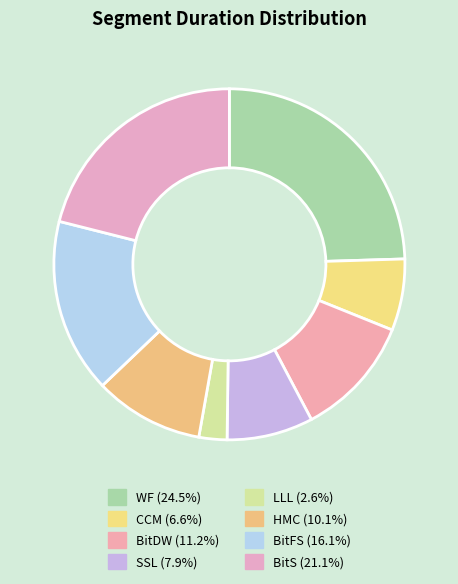

Is it true that LLL is 3% of the pie?

True